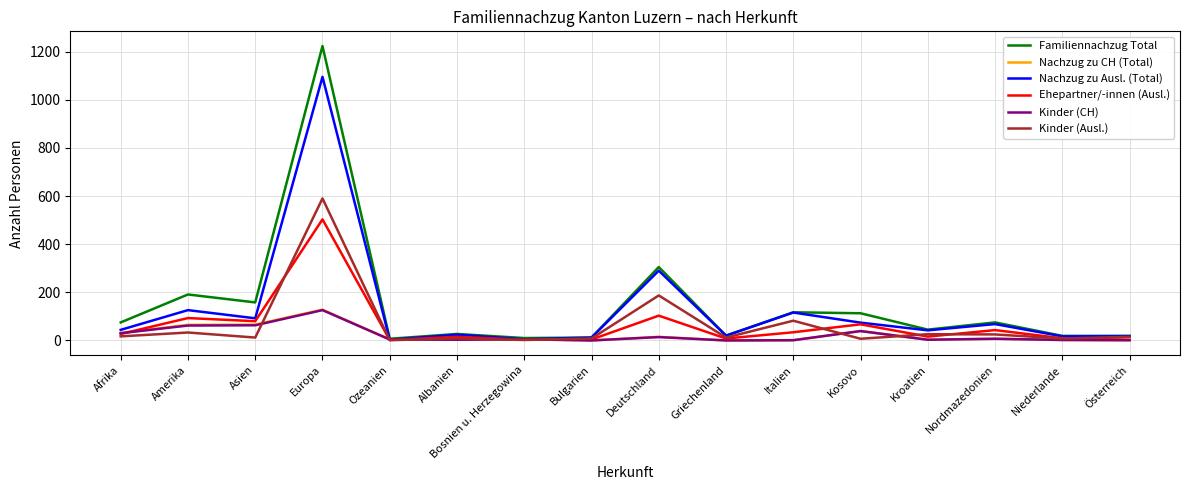

Which series has the widest spread of values?

Familiennachzug Total